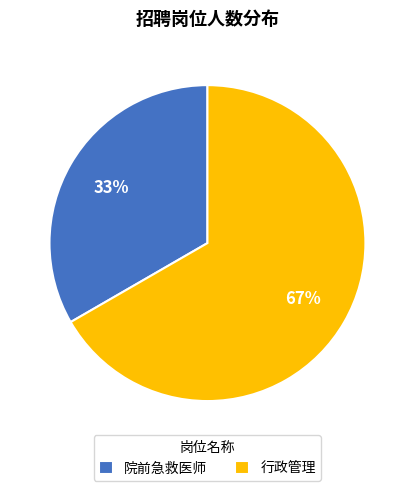

Is 院前急救医师 the majority of the pie?

No